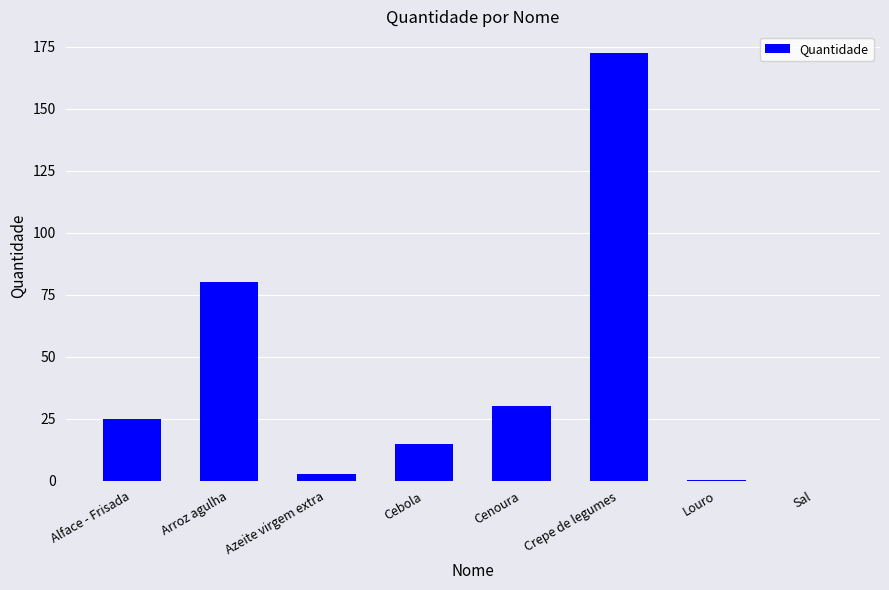

How many categories are shown in the chart?

8